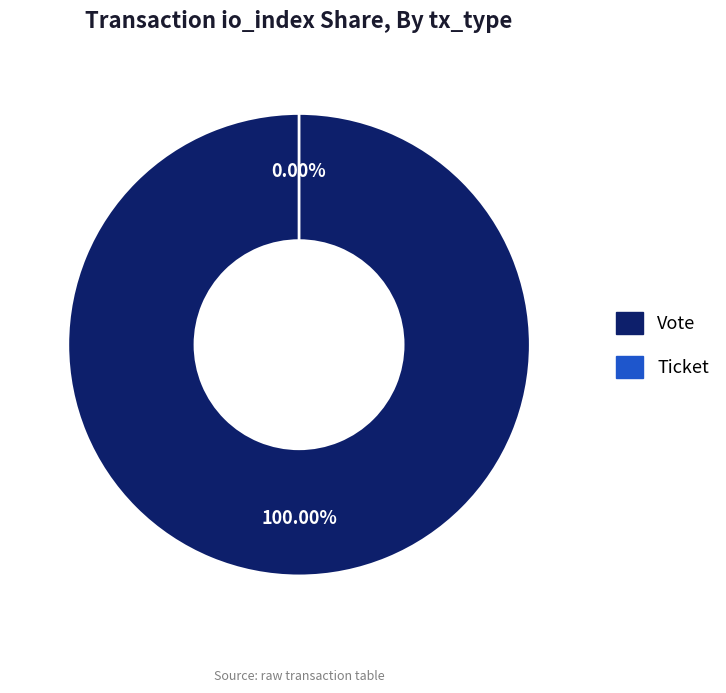

Combined, what portion of the pie is Ticket and Vote?

100.0%